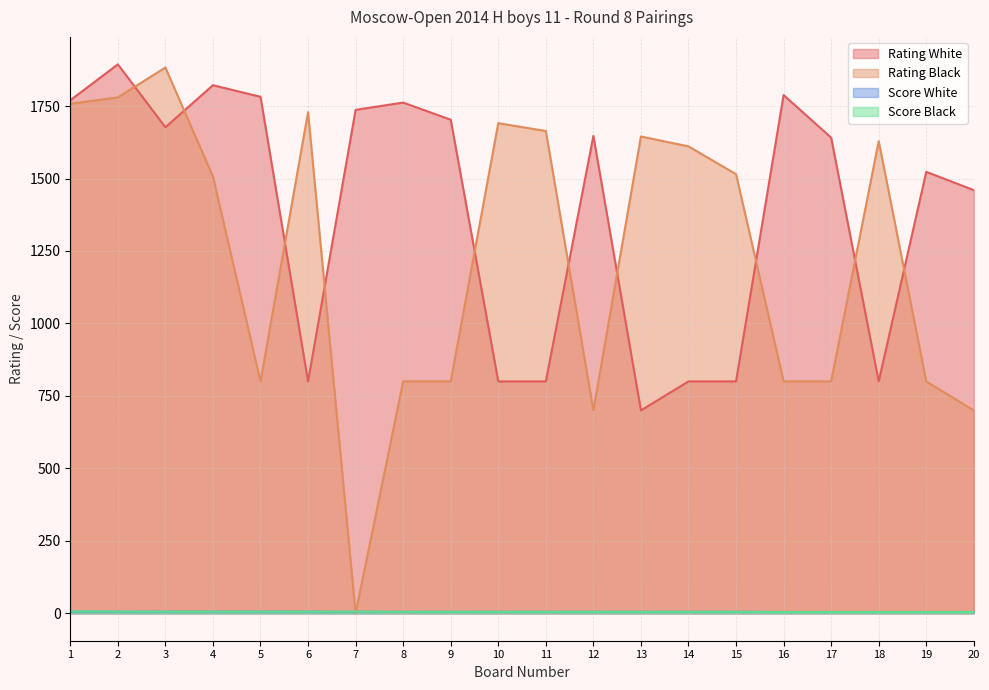

How many interior local valleys does the Rating Black series have?

3